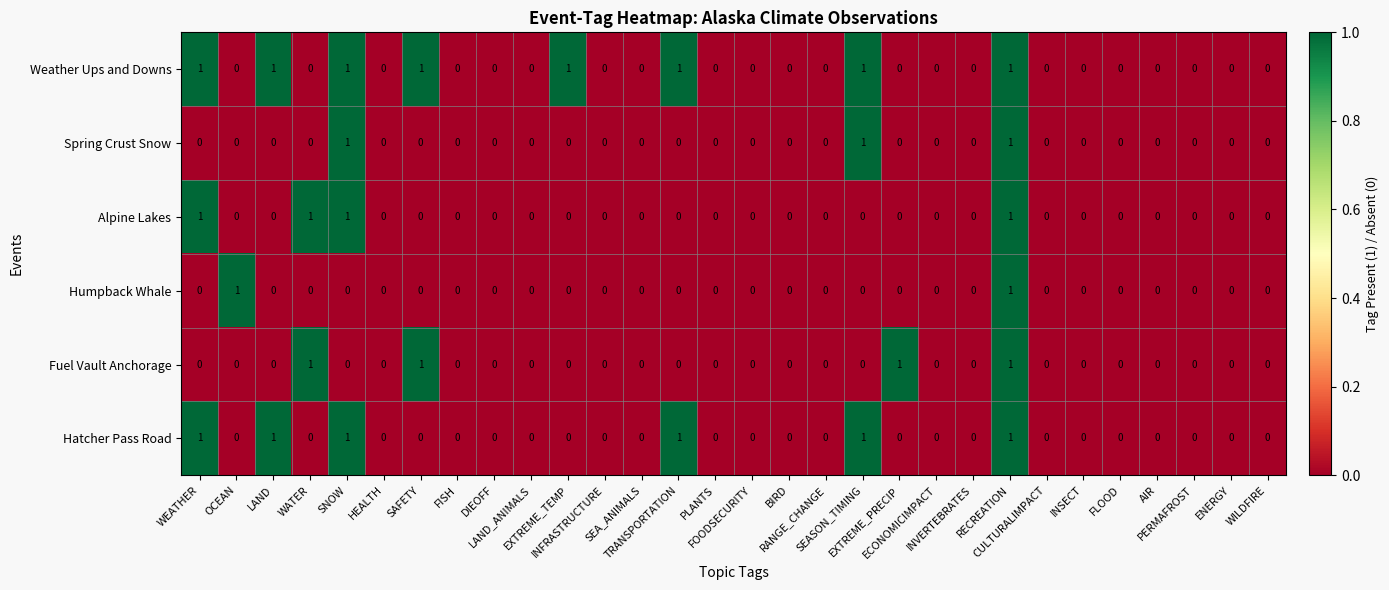

Which series has the largest total across all categories?

Weather Ups and Downs